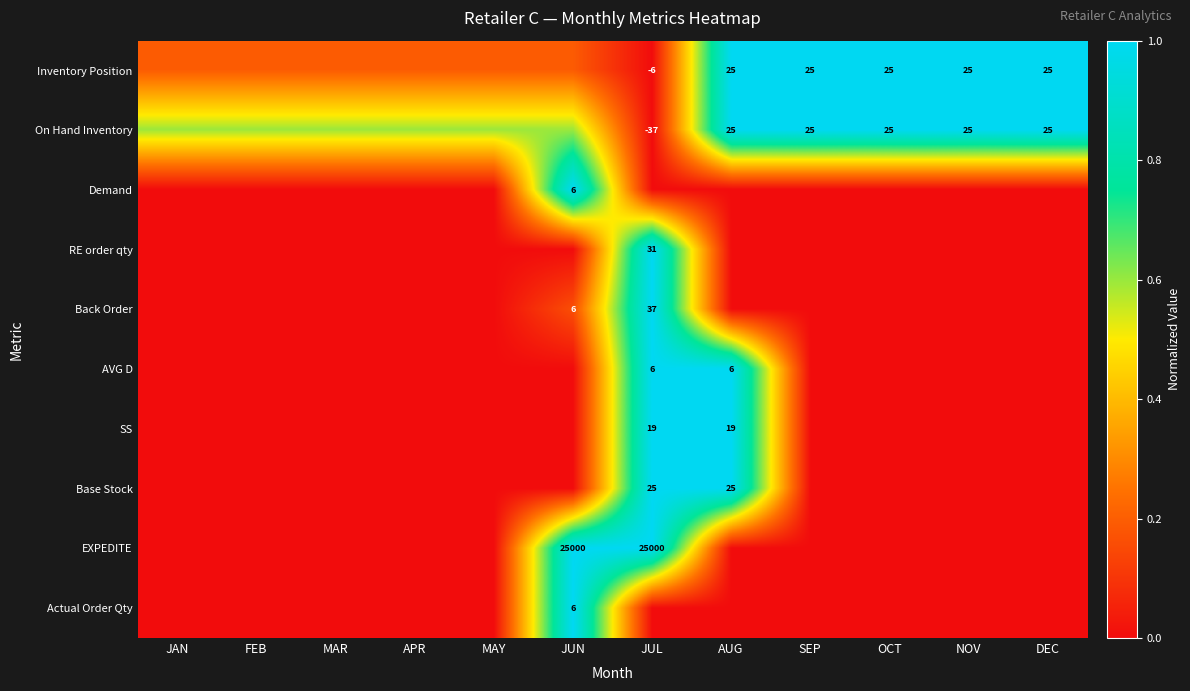

How many positive values does the SS series have?

2